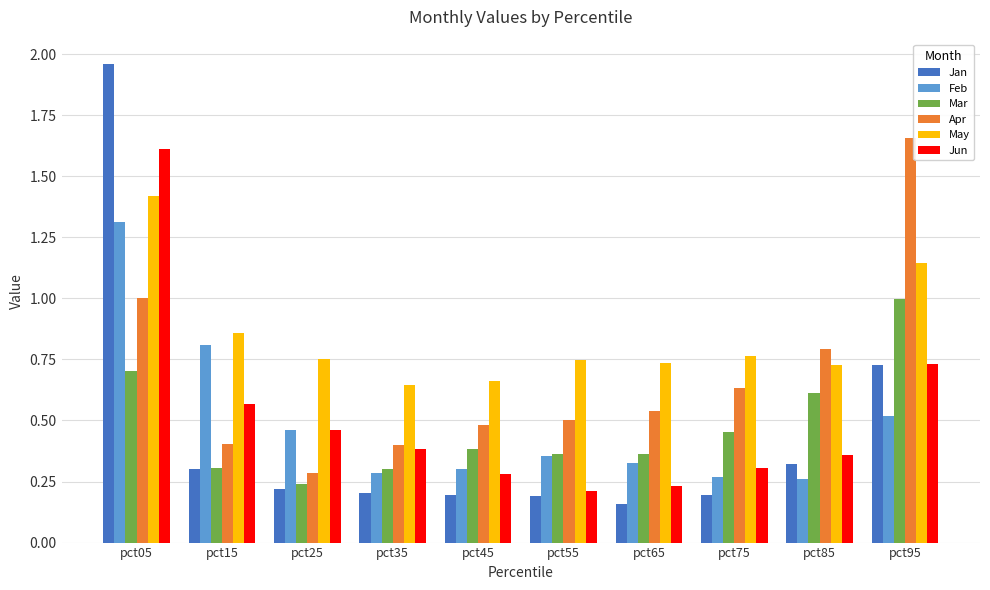

Rank the series by their maximum value, from highest to lowest.

Jan, Apr, Jun, May, Feb, Mar